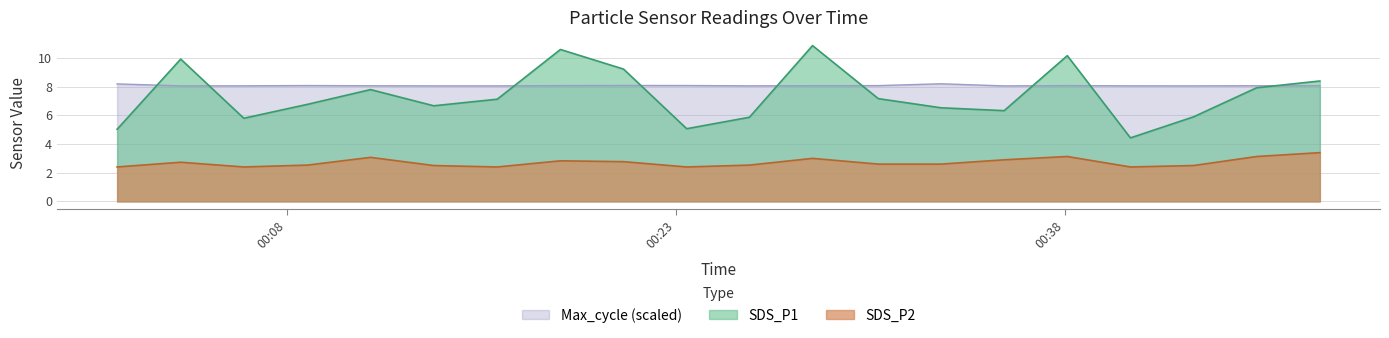

Which series has the largest total across all categories?

Max_cycle (scaled)